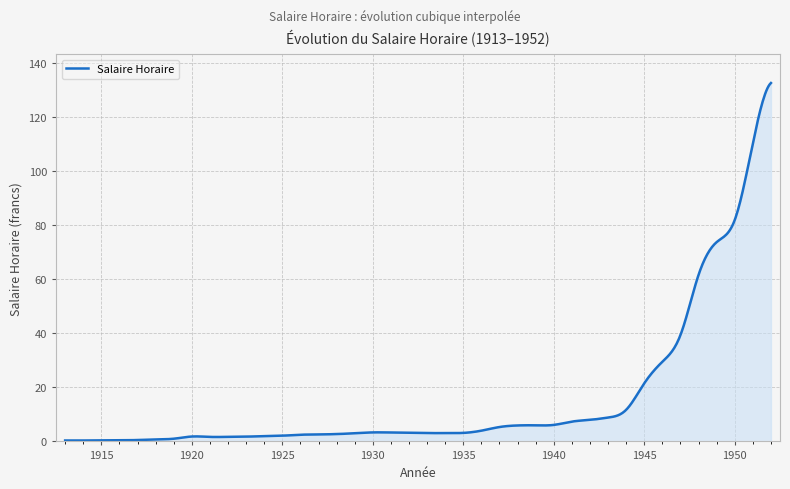

True or false: there are more than 1 points higher than both neighbors.

True